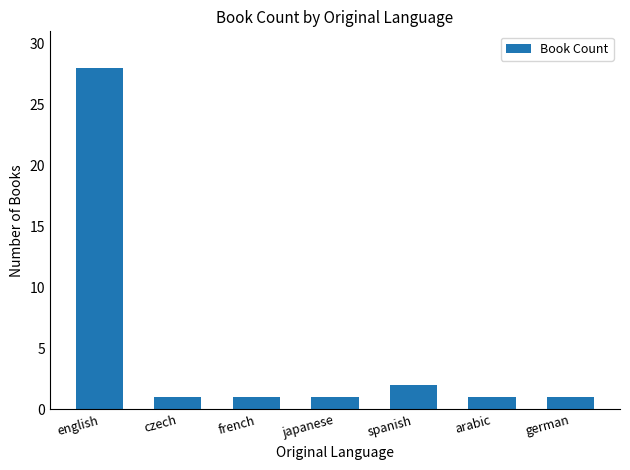

Reading left to right, transcribe all the data shown in this chart.

english=28	czech=1	french=1	japanese=1	spanish=2	arabic=1	german=1